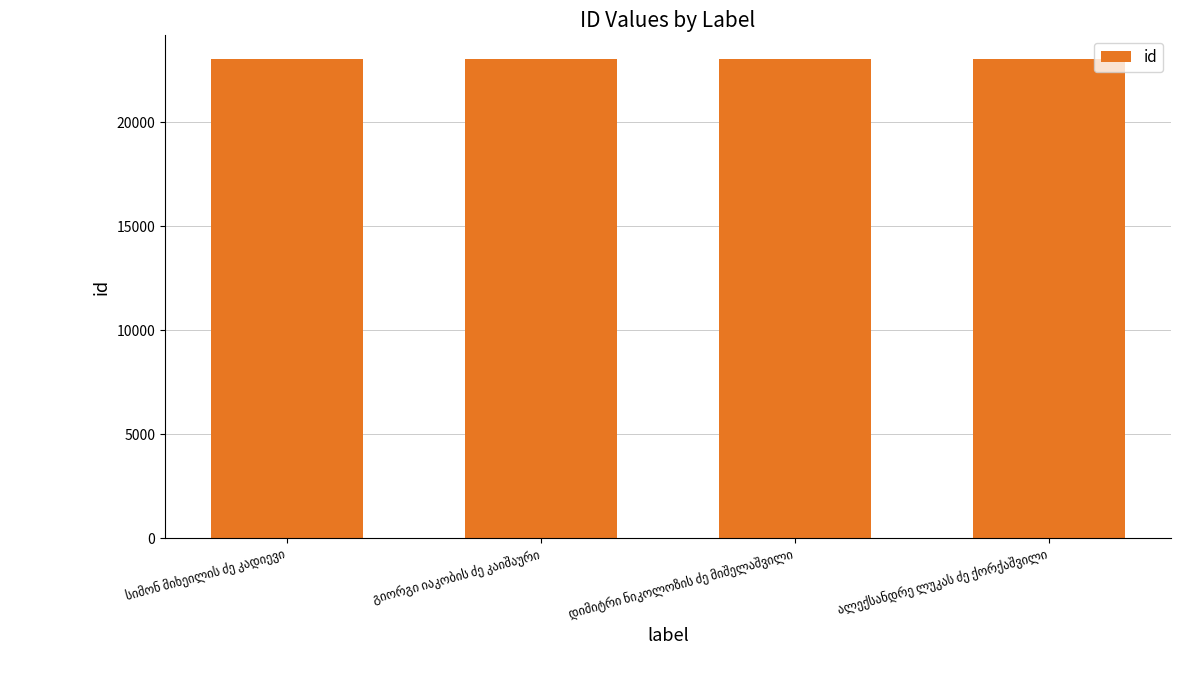

Count the number of data series in this chart.

1